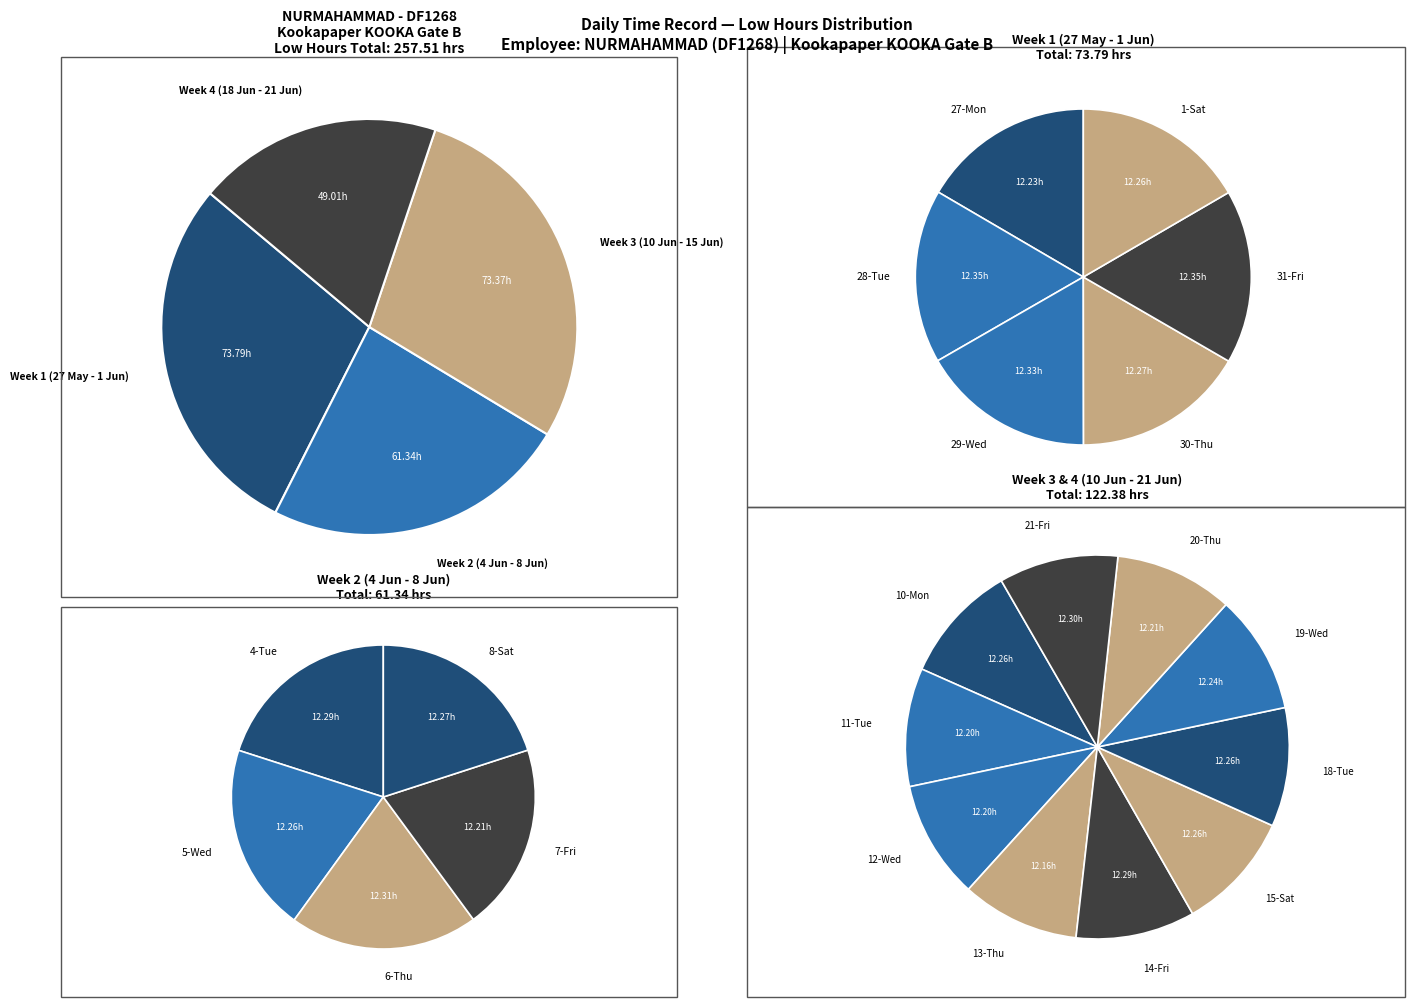

What is the change in value from 27-Mon to 13-Thu?

-0.1